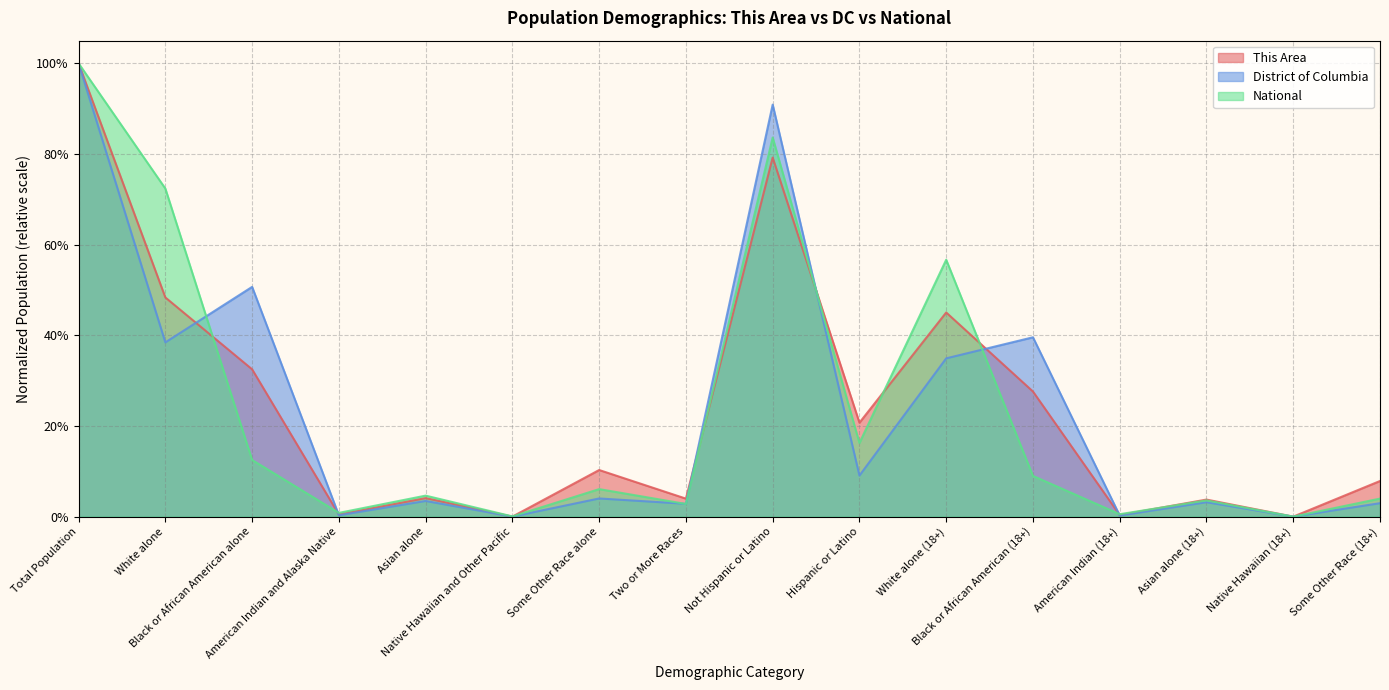

Between Native Hawaiian (18+) and Not Hispanic or Latino, which is larger?

Not Hispanic or Latino